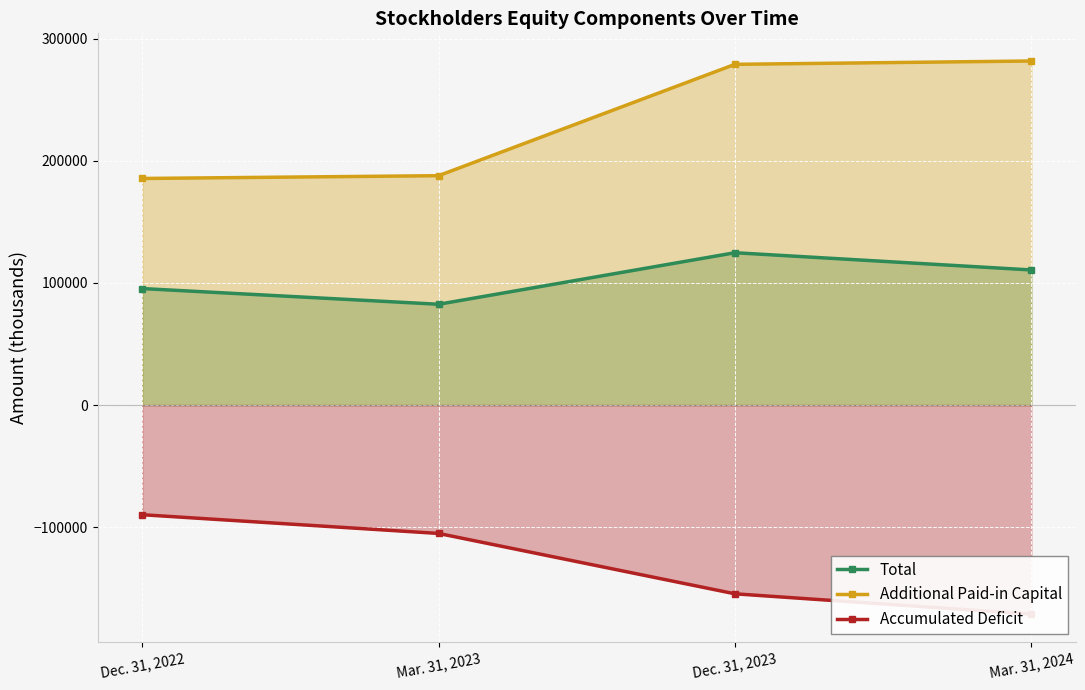

True or false: Accumulated Deficit has a value of -54850 at Mar. 31, 2023.

False